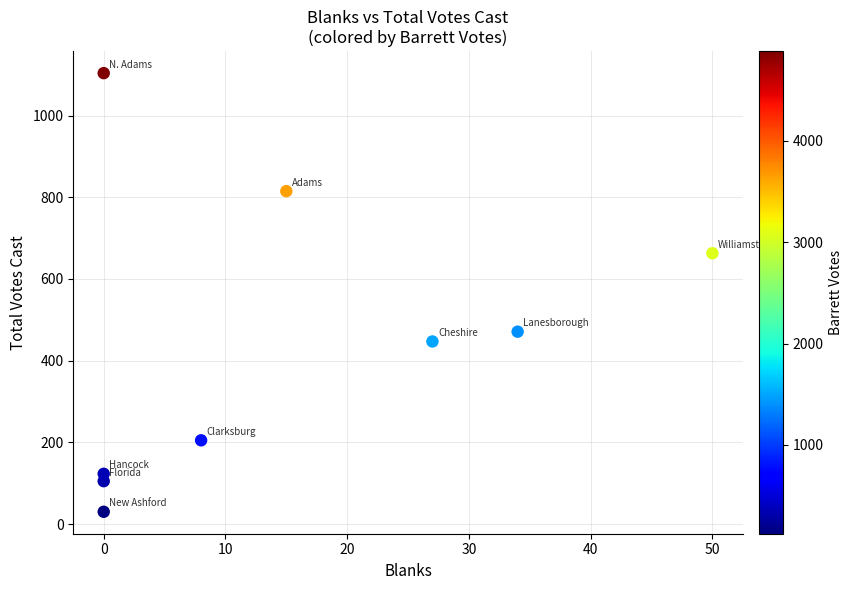

What is the average X value?

15